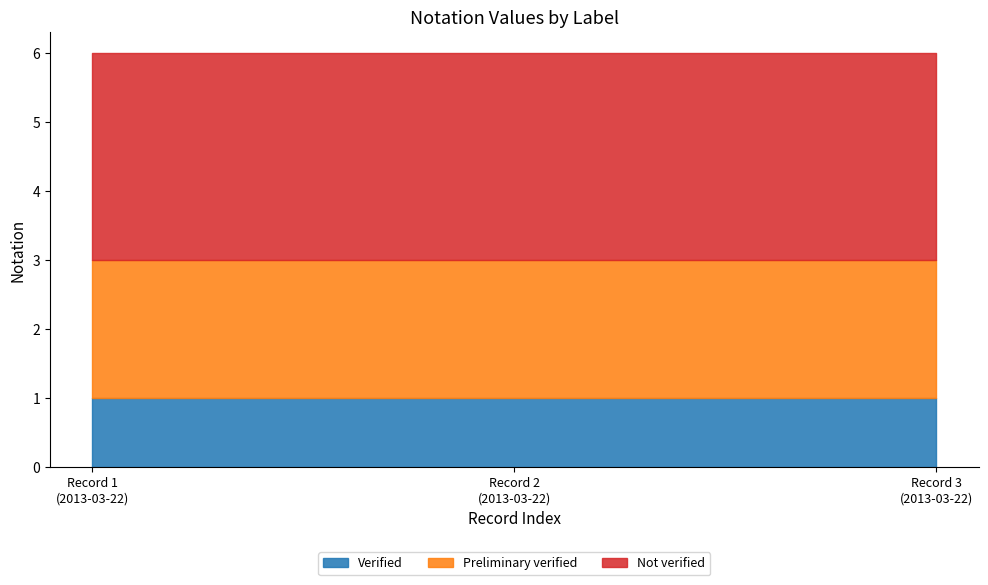

Between 2013-03-22 and 2013-03-22, which series saw the biggest shift?

Verified